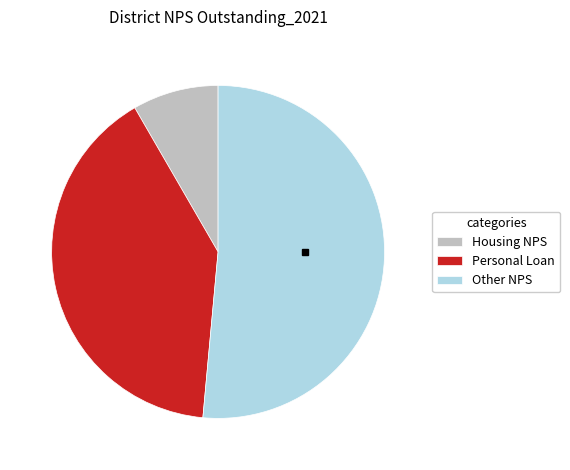

Is there a majority slice in this chart?

Yes